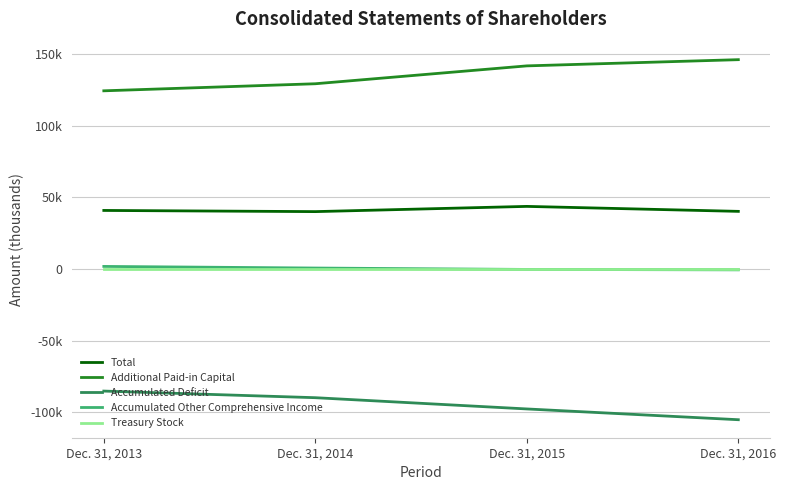

Reading left to right, what are all the values shown in this chart?

Total: Dec. 31, 2013=40925	Dec. 31, 2014=40105	Dec. 31, 2015=43758	Dec. 31, 2016=40283
Additional Paid-in Capital: Dec. 31, 2013=124522	Dec. 31, 2014=129457	Dec. 31, 2015=141948	Dec. 31, 2016=146286
Accumulated Deficit: Dec. 31, 2013=-85300	Dec. 31, 2014=-89926	Dec. 31, 2015=-97787	Dec. 31, 2016=-105317
Accumulated Other Comprehensive Income: Dec. 31, 2013=1811	Dec. 31, 2014=682	Dec. 31, 2015=-296	Dec. 31, 2016=-580
Treasury Stock: Dec. 31, 2013=-125	Dec. 31, 2014=-125	Dec. 31, 2015=-125	Dec. 31, 2016=-125